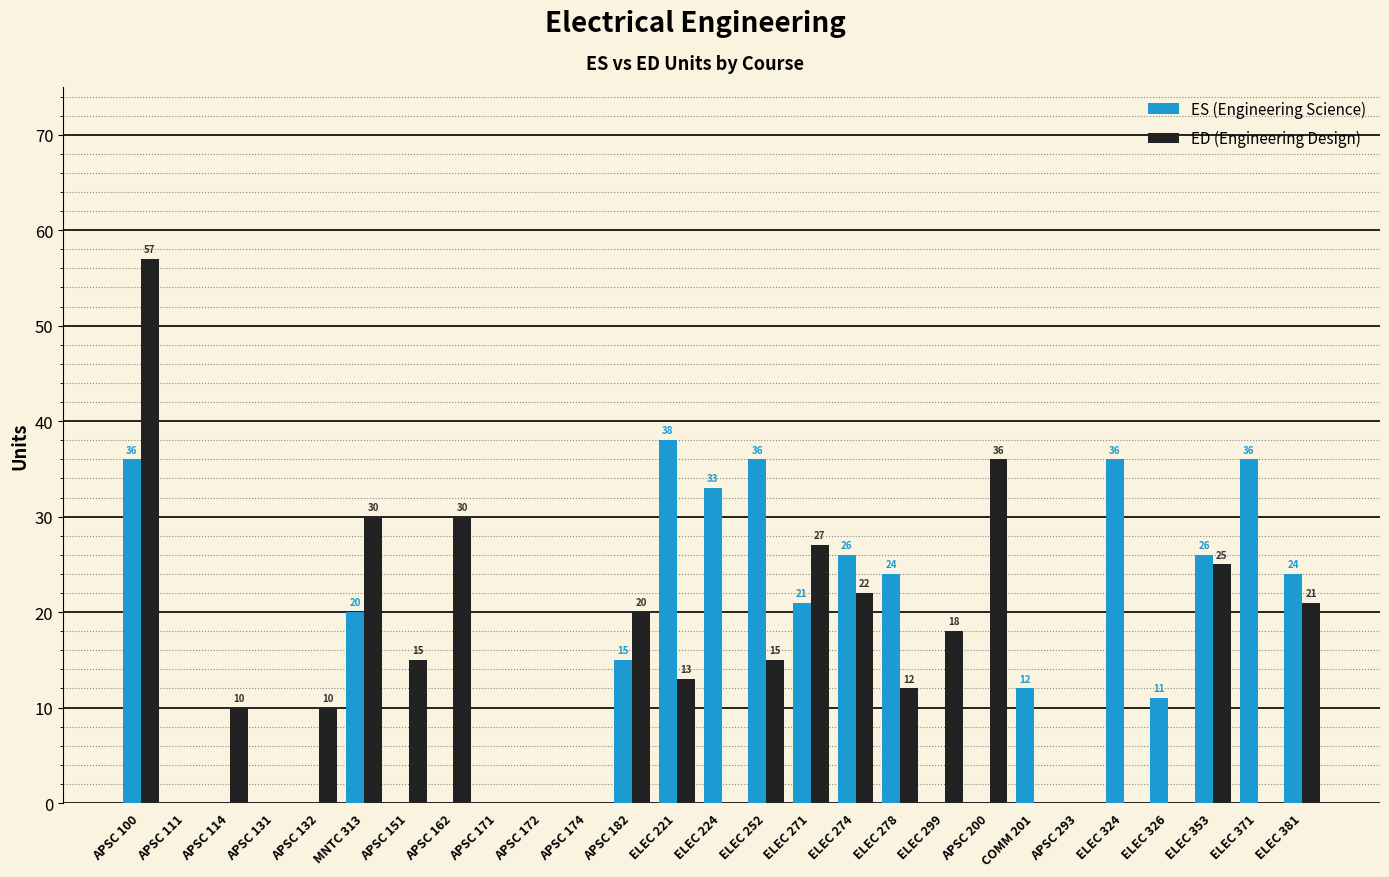

Reading right to left, transcribe all the data shown in this chart.

ES (Engineering Science): ELEC 381=24	ELEC 371=36	ELEC 353=26	ELEC 326=11	ELEC 324=36	APSC 293=0	COMM 201=12	APSC 200=0	ELEC 299=0	ELEC 278=24	ELEC 274=26	ELEC 271=21	ELEC 252=36	ELEC 224=33	ELEC 221=38	APSC 182=15	APSC 174=0	APSC 172=0	APSC 171=0	APSC 162=0	APSC 151=0	MNTC 313=20	APSC 132=0	APSC 131=0	APSC 114=0	APSC 111=0	APSC 100=36
ED (Engineering Design): ELEC 381=21	ELEC 371=0	ELEC 353=25	ELEC 326=0	ELEC 324=0	APSC 293=0	COMM 201=0	APSC 200=36	ELEC 299=18	ELEC 278=12	ELEC 274=22	ELEC 271=27	ELEC 252=15	ELEC 224=0	ELEC 221=13	APSC 182=20	APSC 174=0	APSC 172=0	APSC 171=0	APSC 162=30	APSC 151=15	MNTC 313=30	APSC 132=10	APSC 131=0	APSC 114=10	APSC 111=0	APSC 100=57